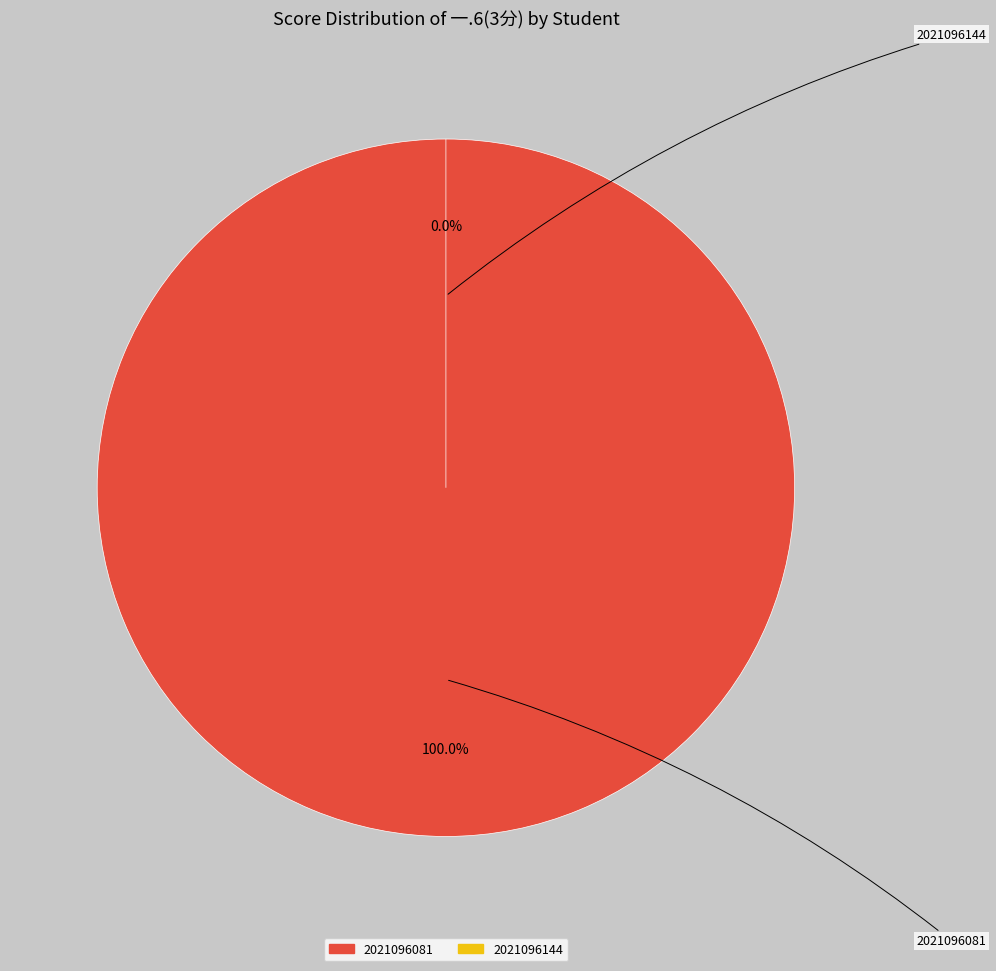

How many slices are in this pie chart?

2